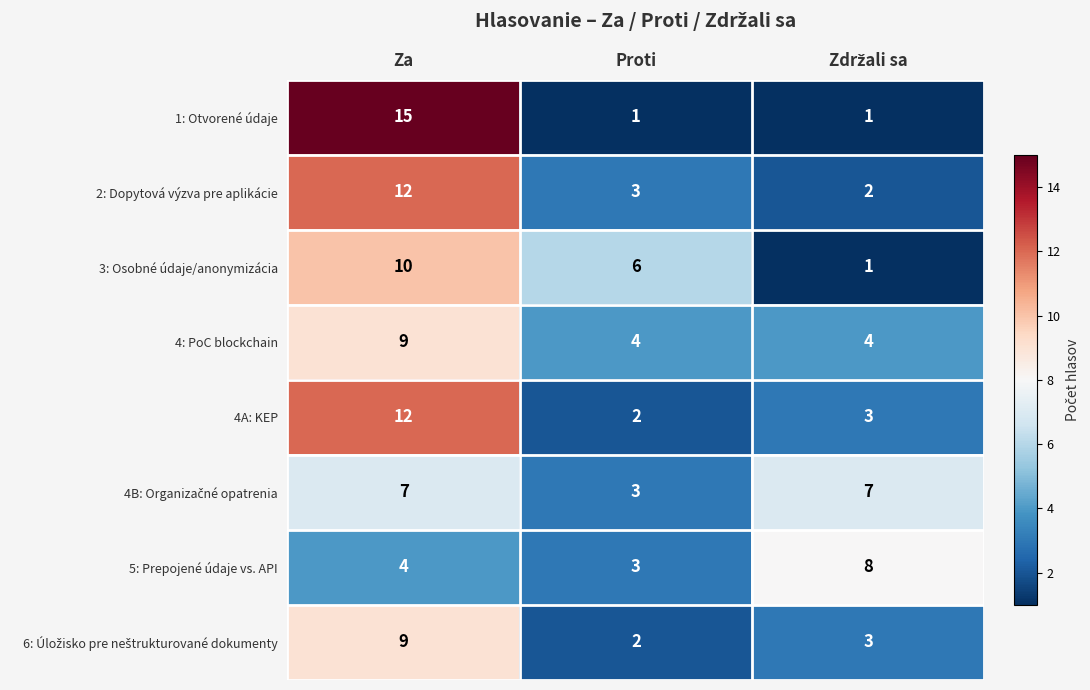

Which series has the widest spread of values?

1: Otvorené údaje